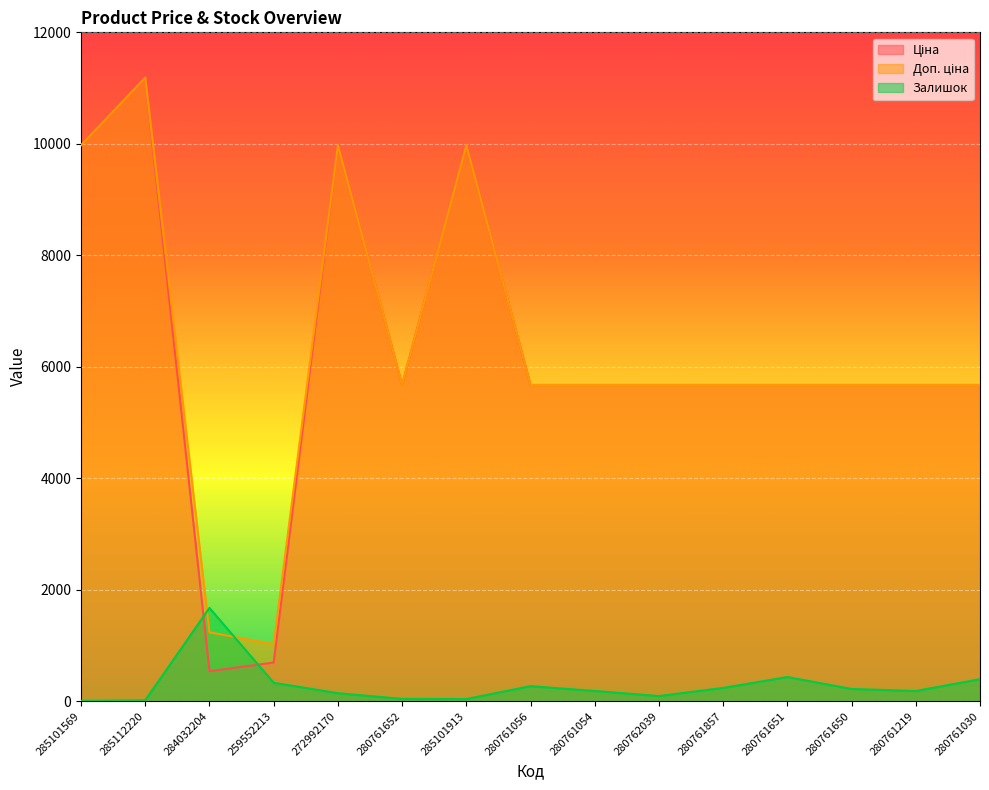

At which category does Ціна reach its first local valley?

284032204